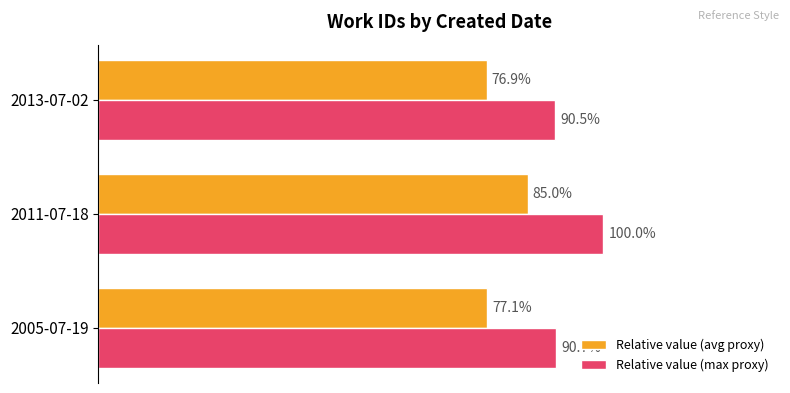

What are all the series names shown in the legend?

Relative value (avg proxy), Relative value (max proxy)